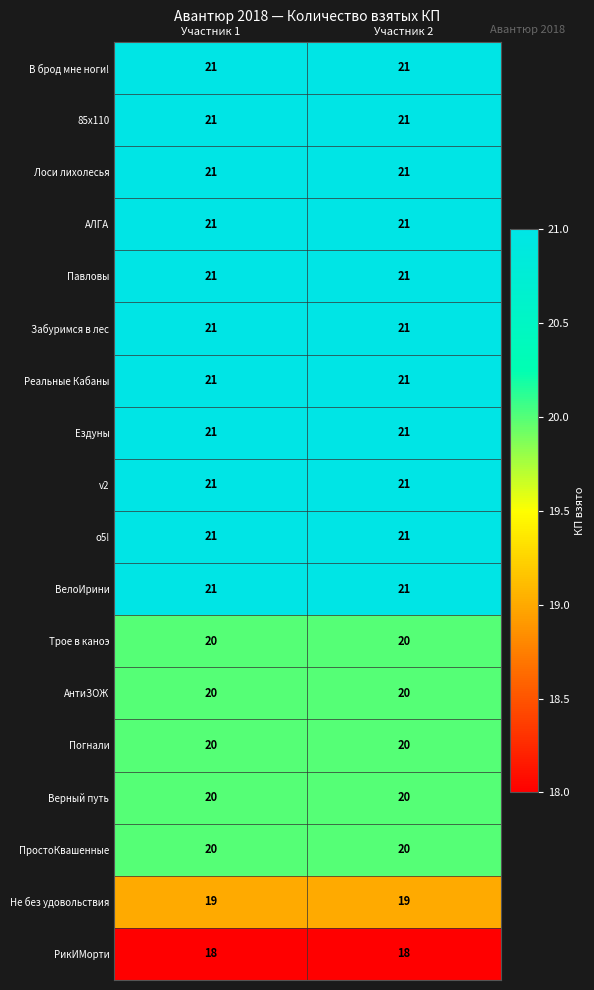

What is the smallest value displayed?

18